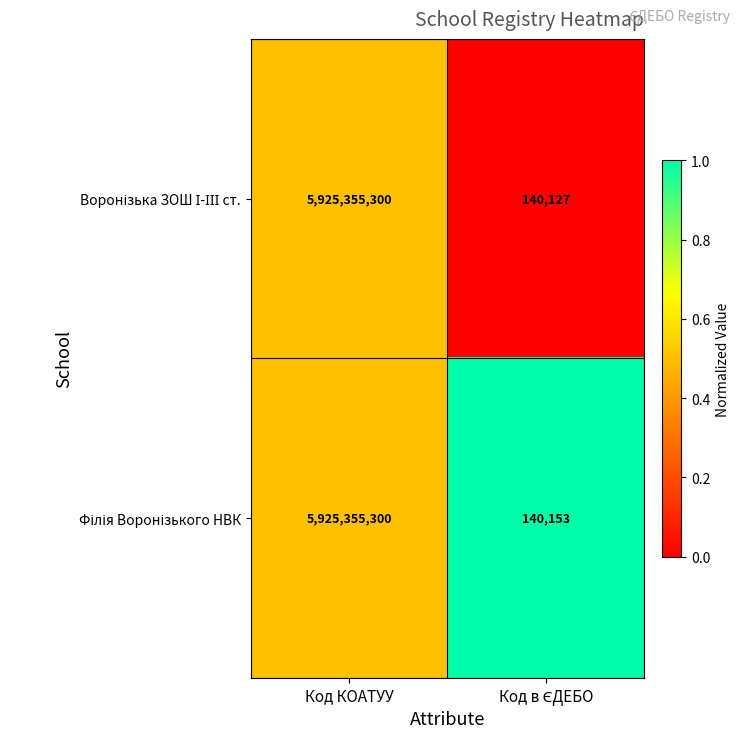

At which category is the sum across all series the highest?

Код КОАТУУ